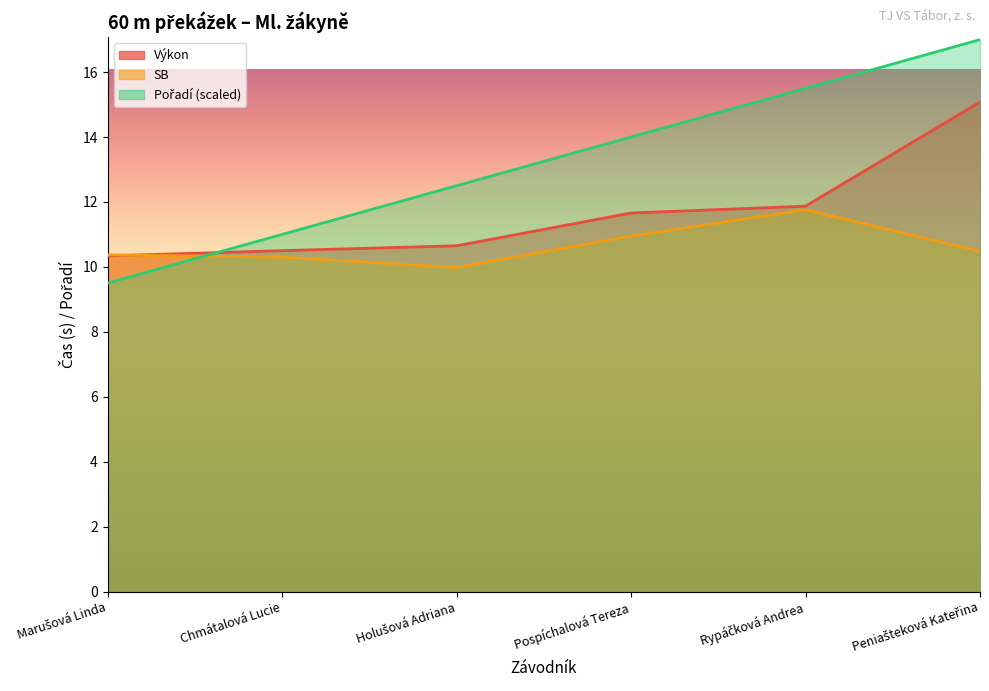

The Pořadí series shows 20.4 at Rypáčková Andrea. True or false?

False